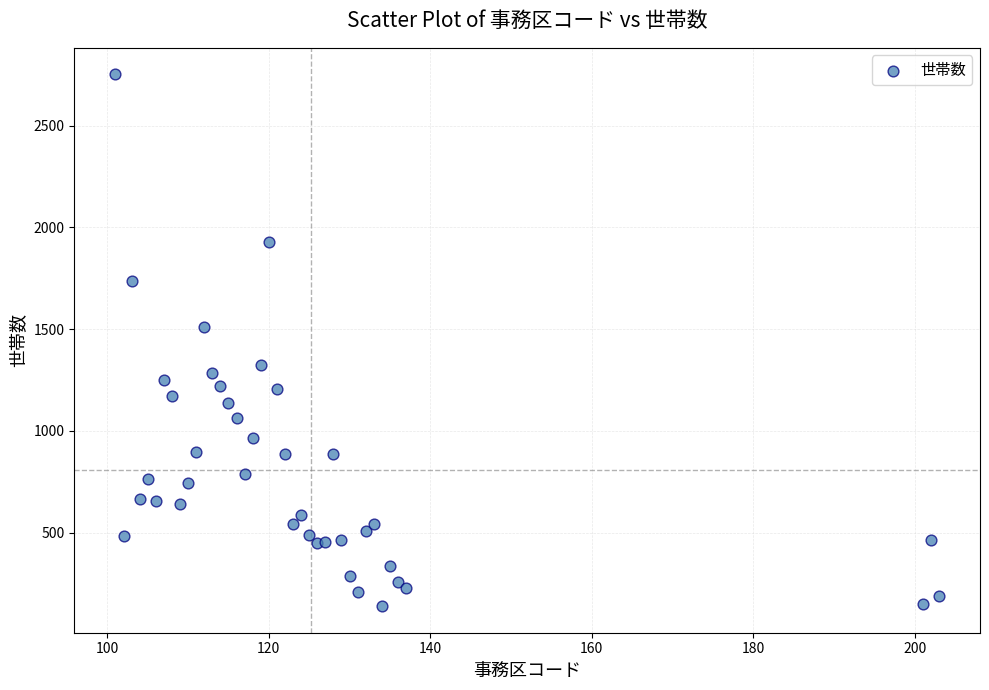

What Y value in the scatter plot is closest to 1445?

1509